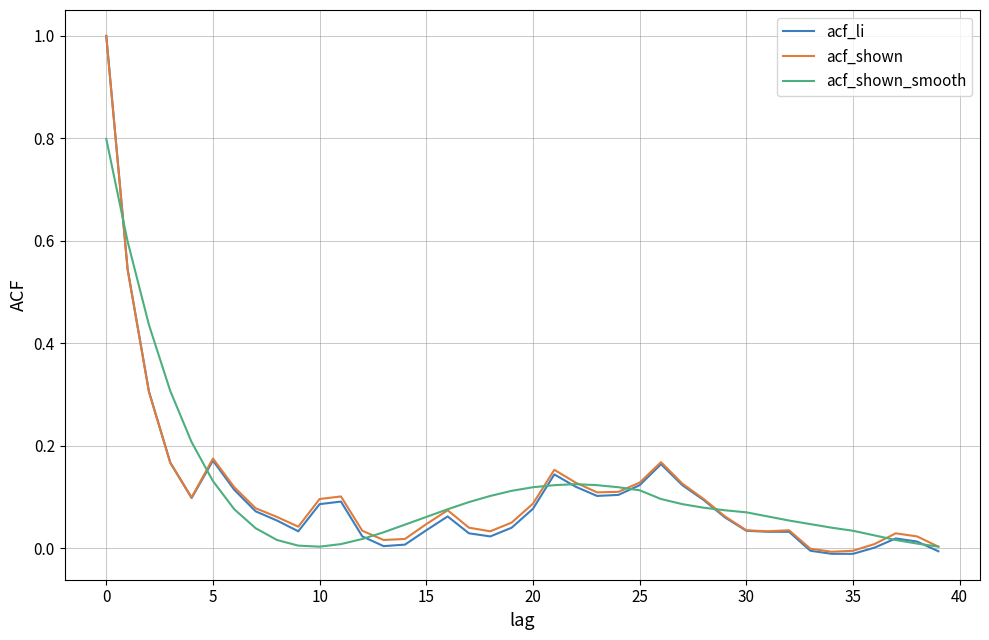

What is the sum of all acf_shown values?

4.4